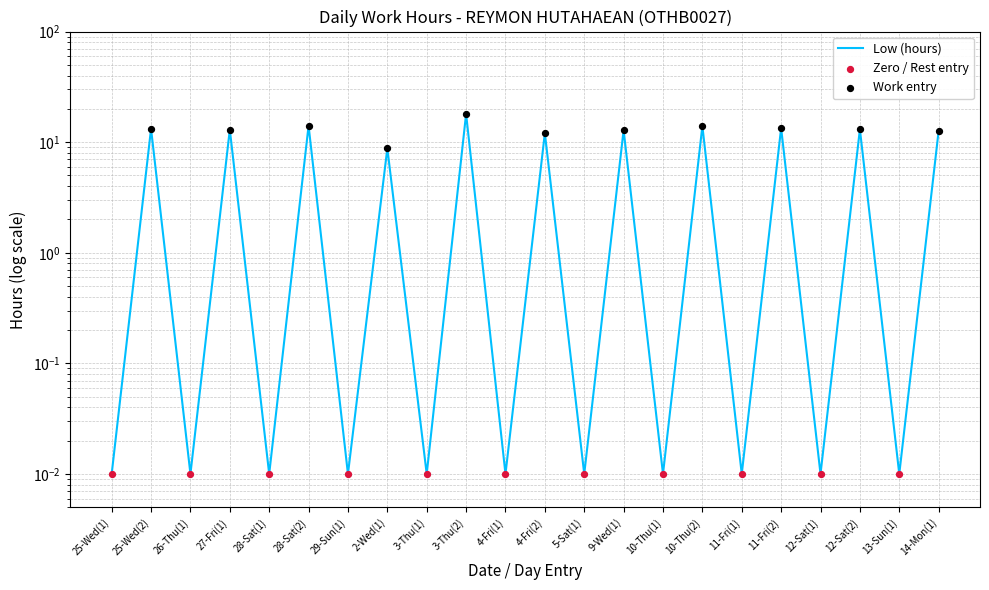

Between 10-Thu(1) and 11-Fri(2), which is larger?

11-Fri(2)